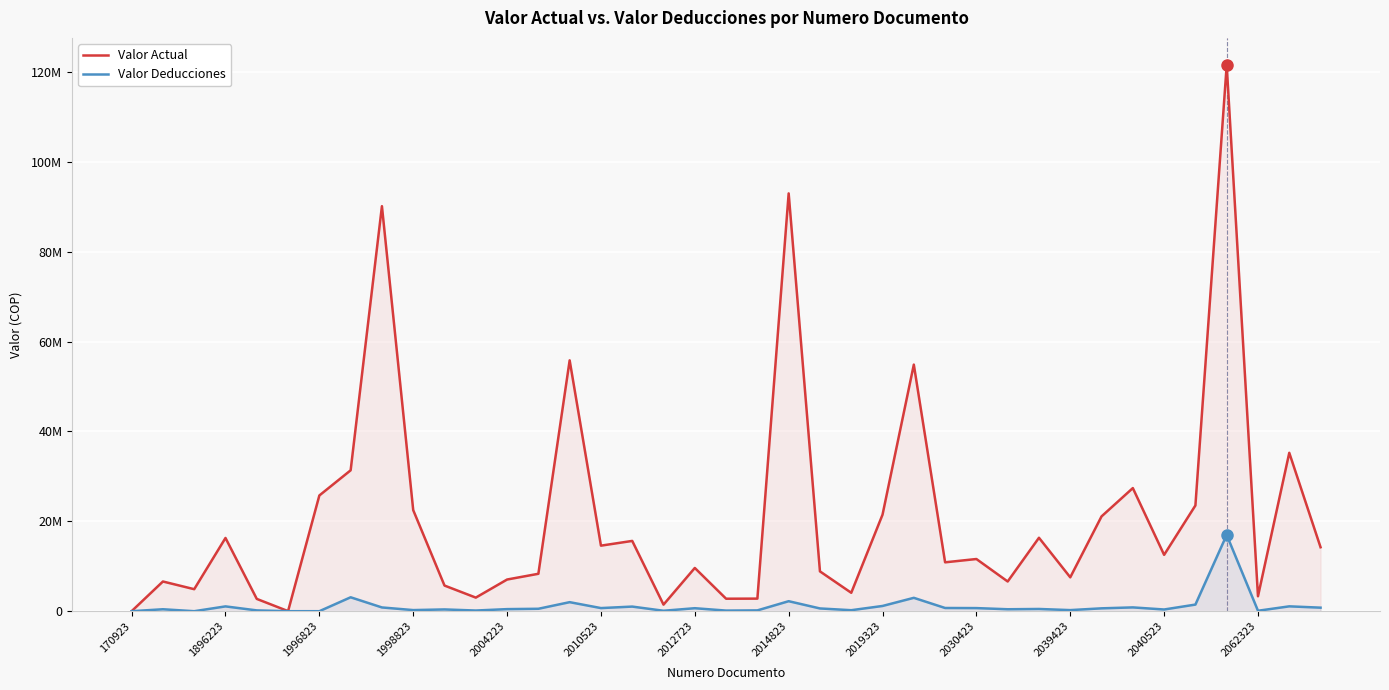

What are all the series names shown in the legend?

Valor Actual, Valor Deducciones